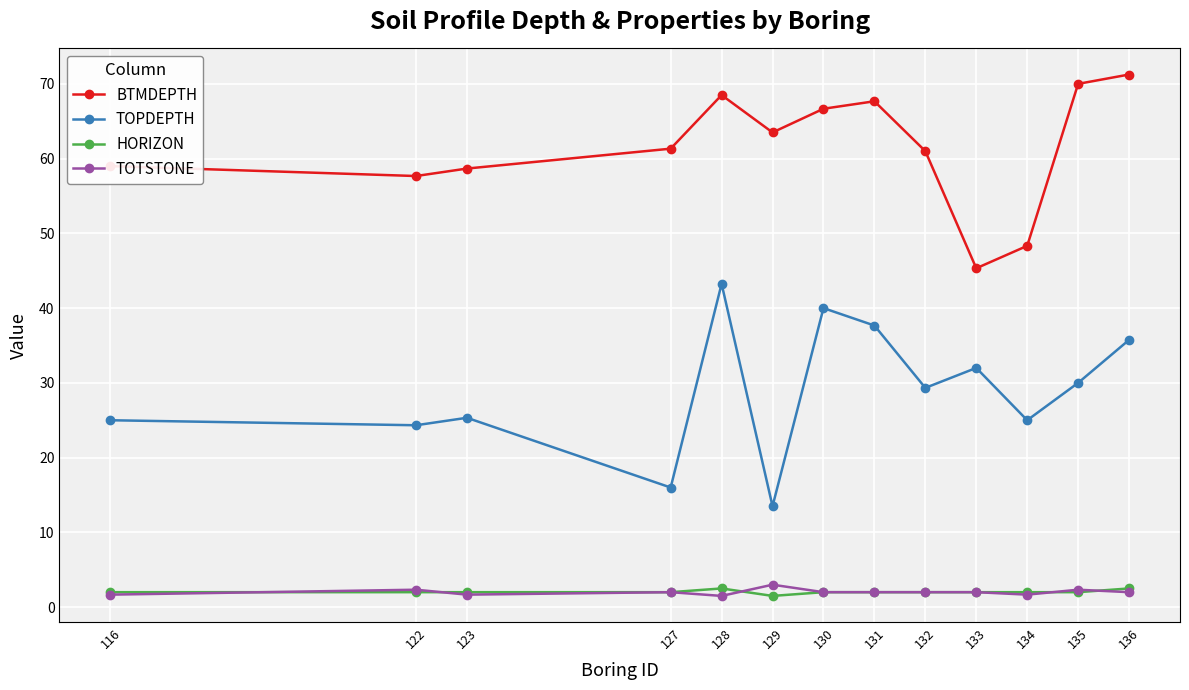

At which label does TOTSTONE first exceed 2?

122